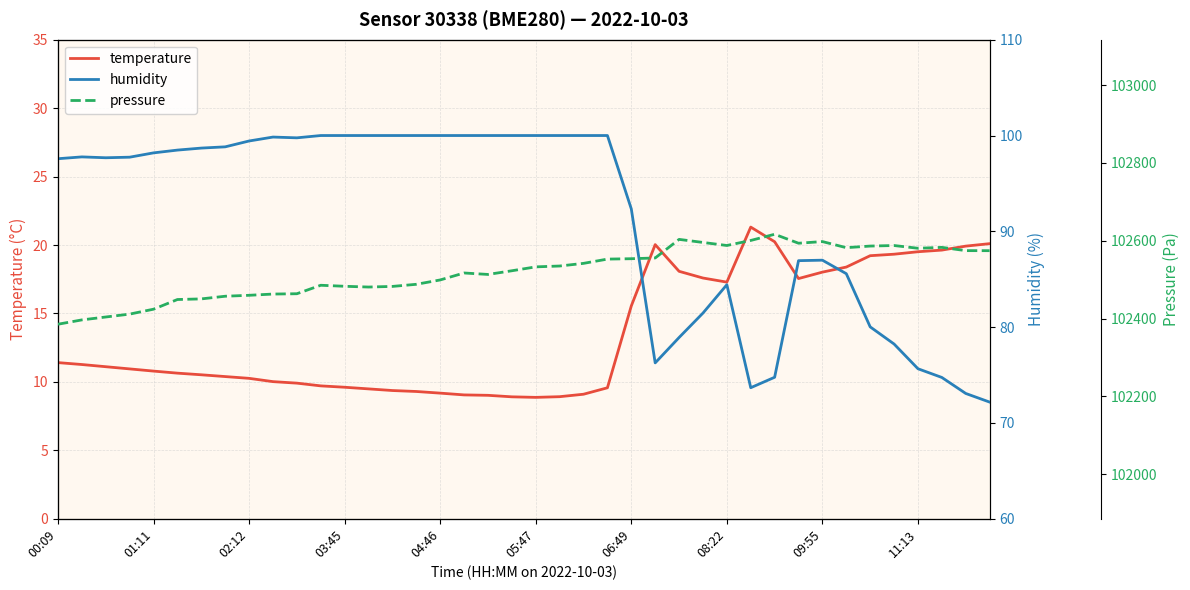

Which series has the widest spread of values?

pressure